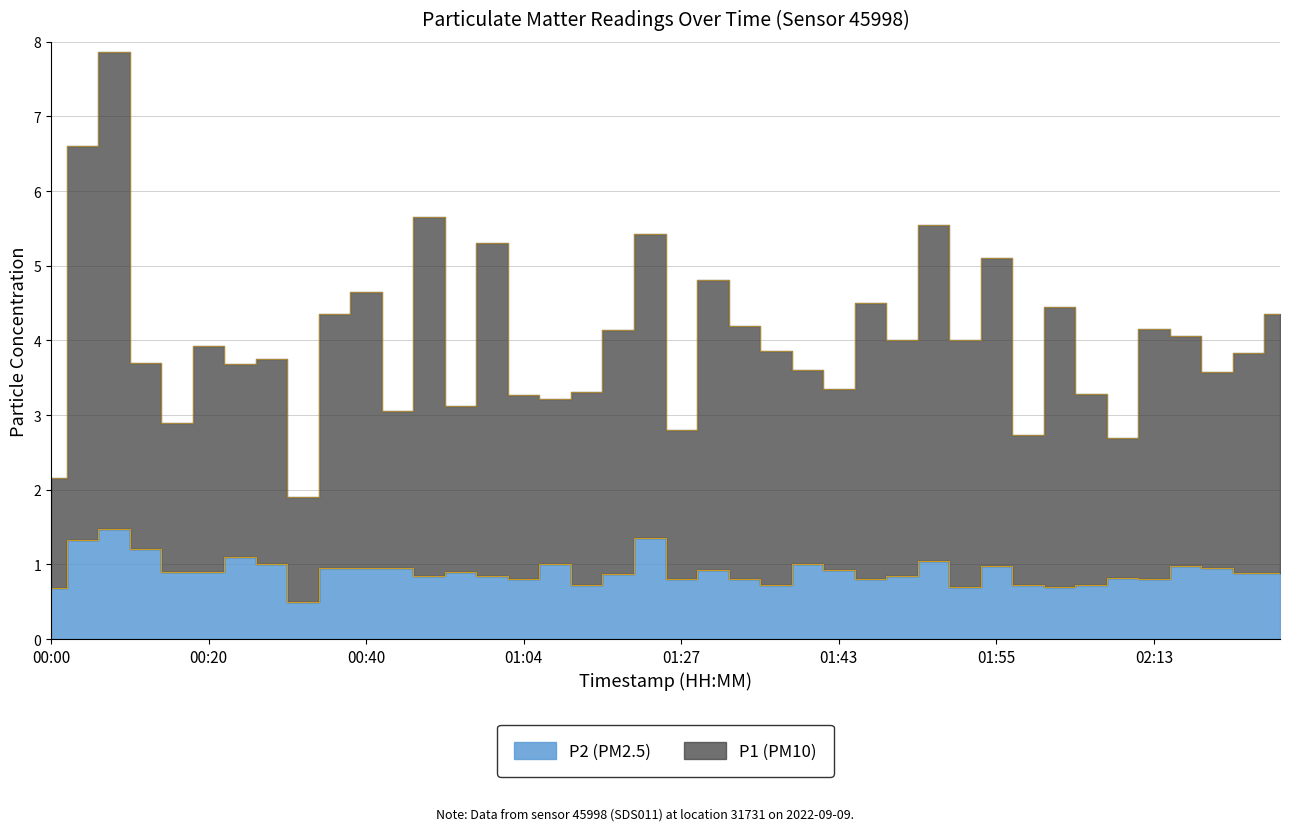

What is the greatest value displayed?

7.9